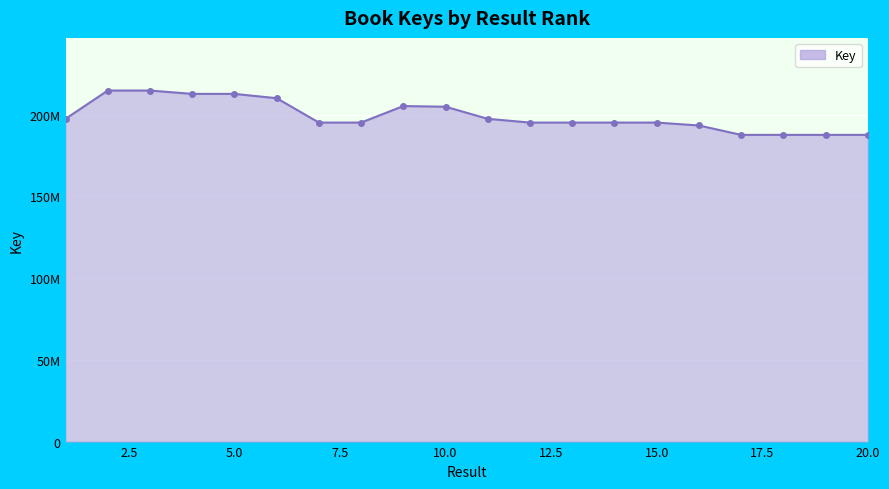

Is this an area chart (filled region under the line)?

Yes